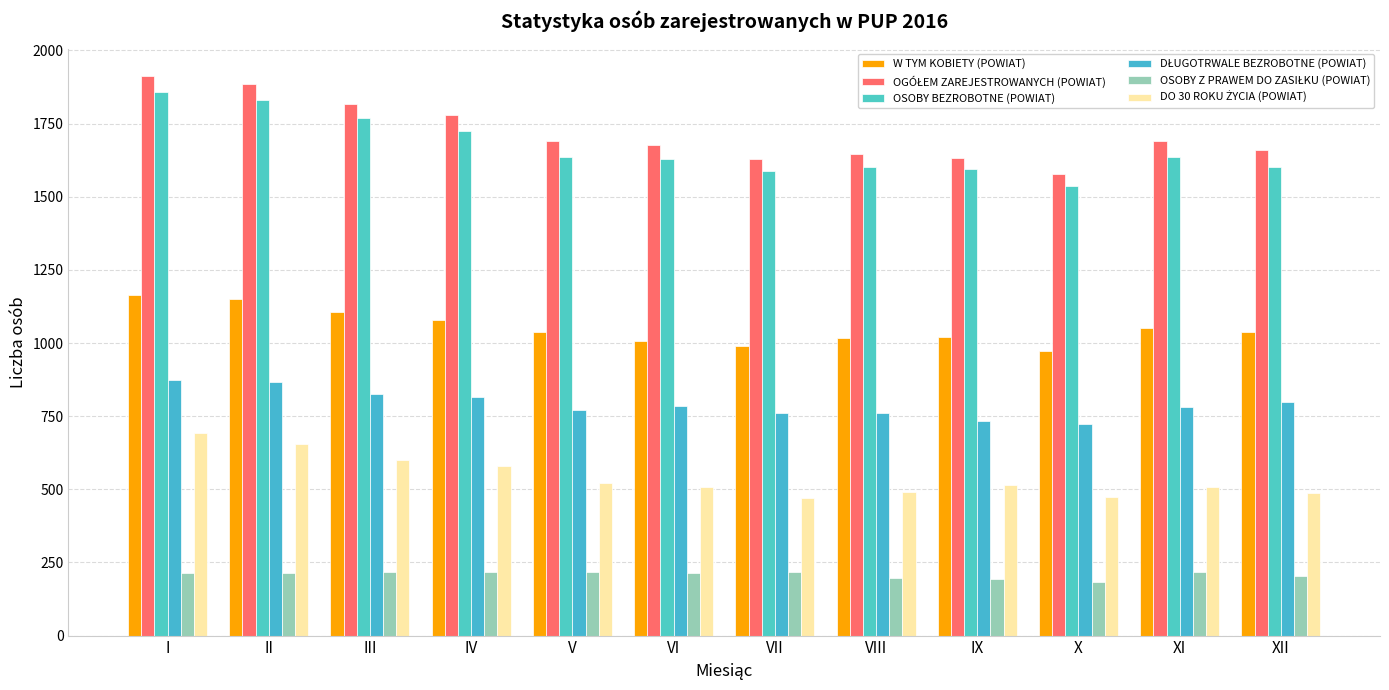

The value of DŁUGOTRWALE BEZROBOTNE (POWIAT) at VIII is 761. True or false?

True